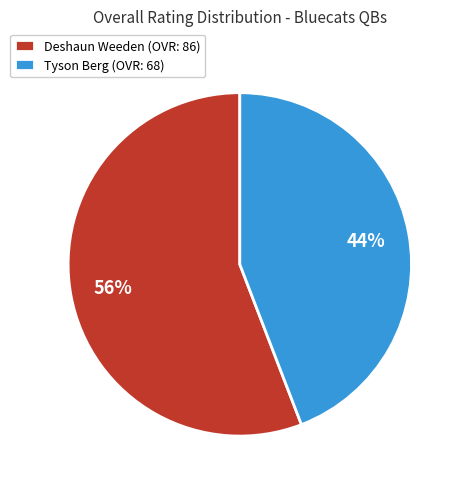

What percentage is the Deshaun Weeden slice, to the nearest percent?

56%